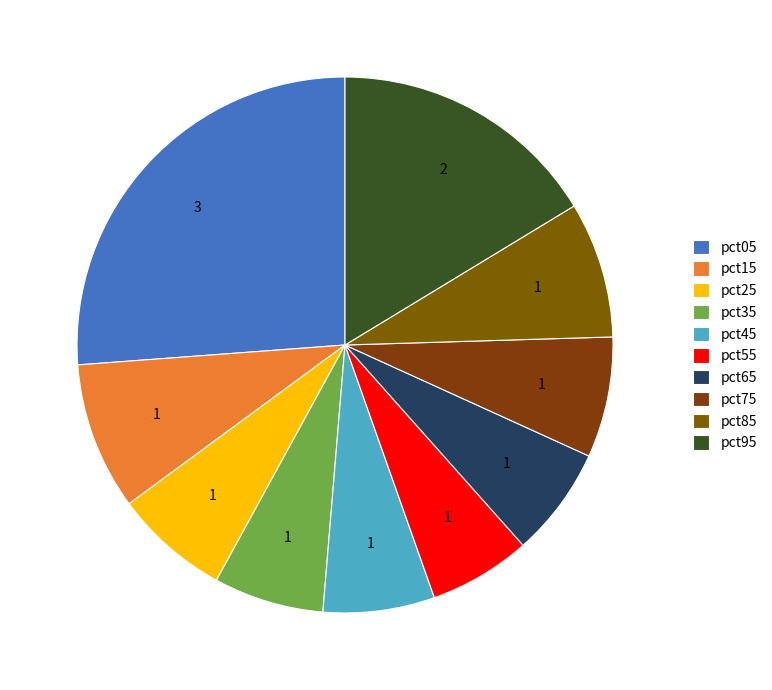

What is the largest slice in the pie chart?

pct05